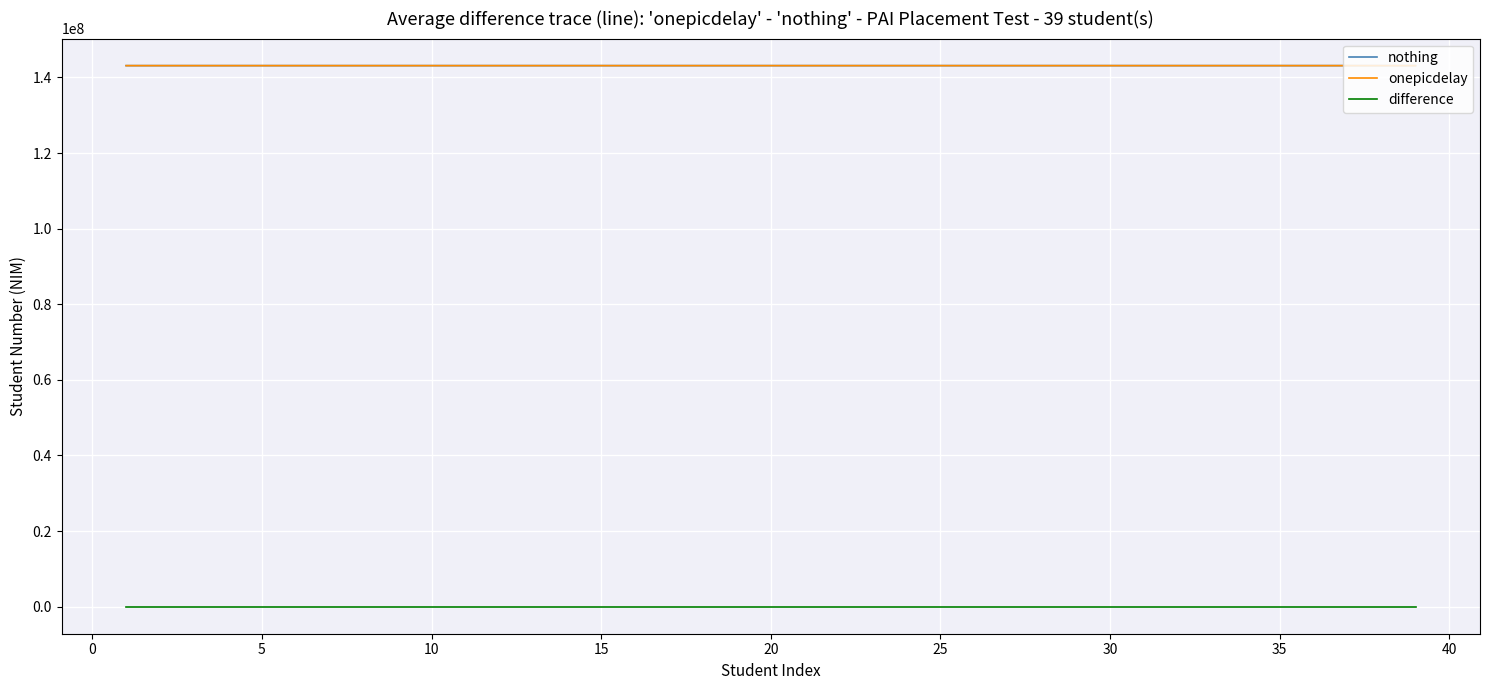

True or false: difference and nothing cross at least once.

False